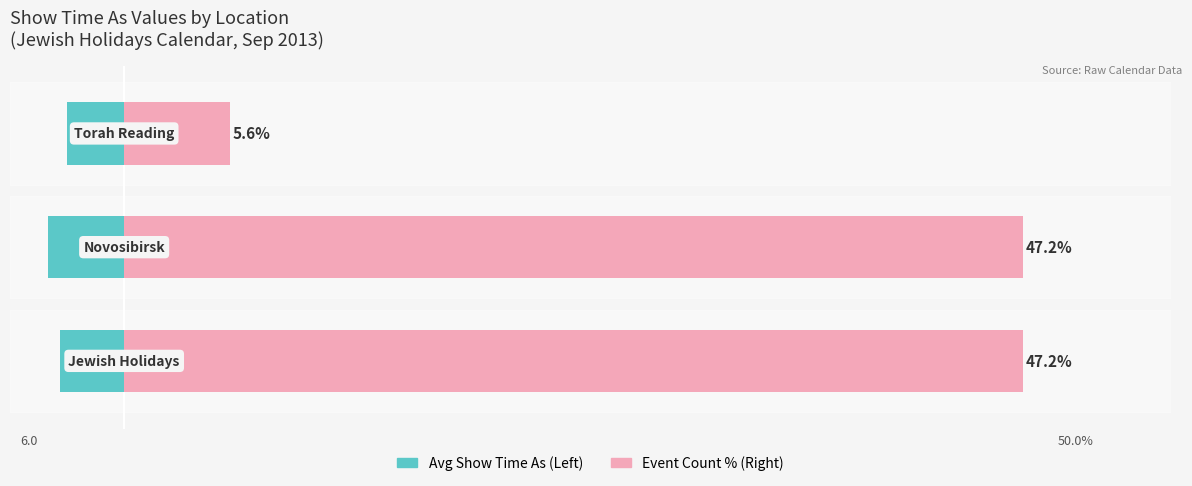

At how many categories does at least one series exceed 24?

2